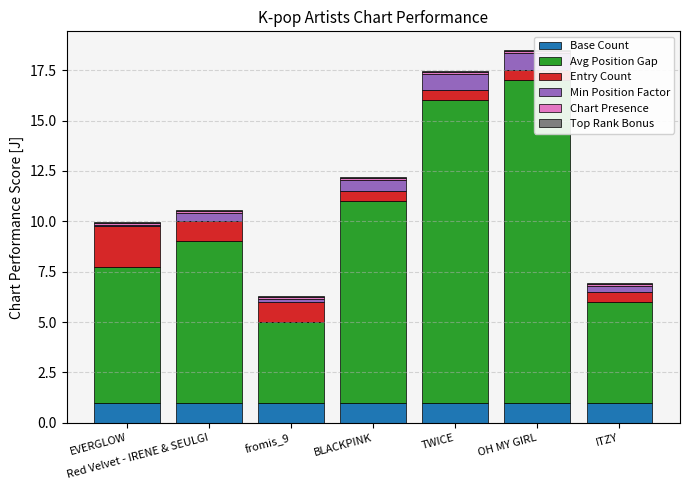

Between TWICE and EVERGLOW, which is larger?

TWICE